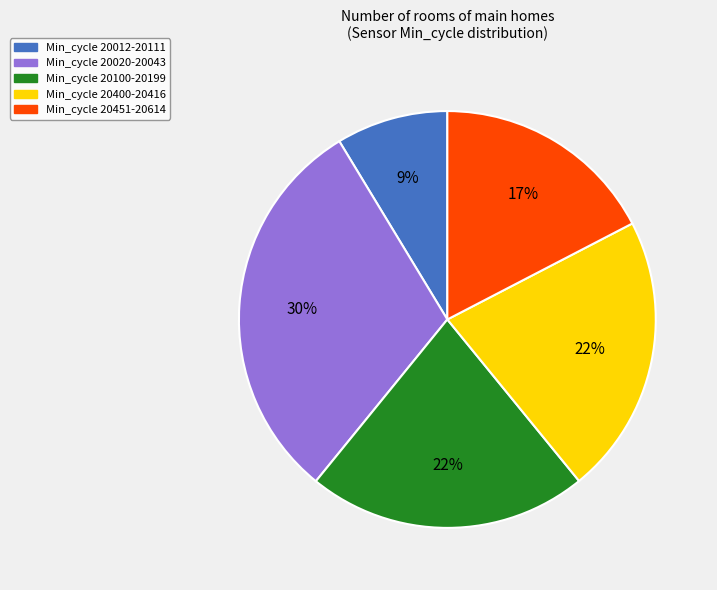

To the nearest percent, what is the average slice percentage?

20%